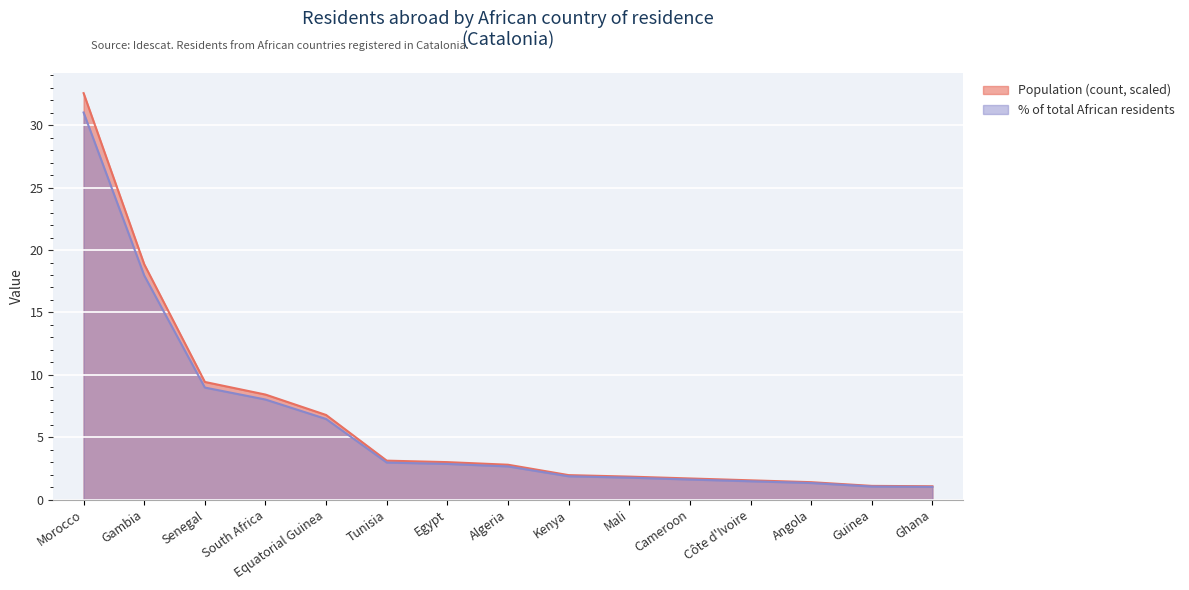

What is the difference between the maximum and minimum values in the Population (count) series?

31.5